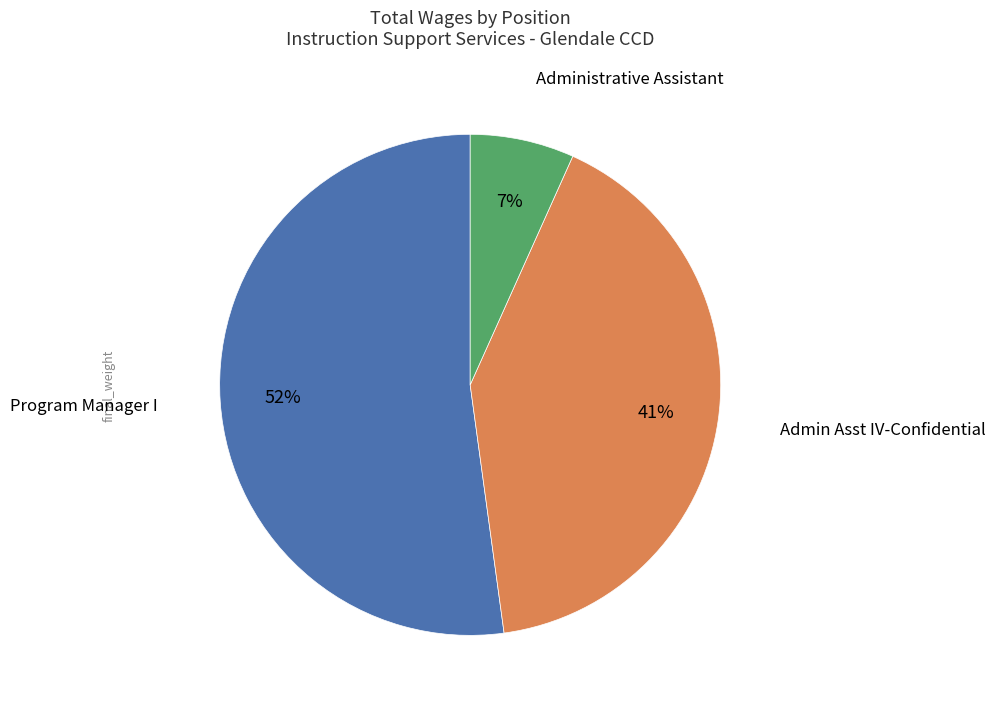

How many slices are in this pie chart?

3